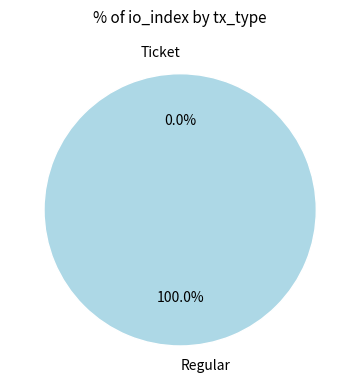

To the nearest percent, what is the combined percentage of Regular and Ticket?

100%